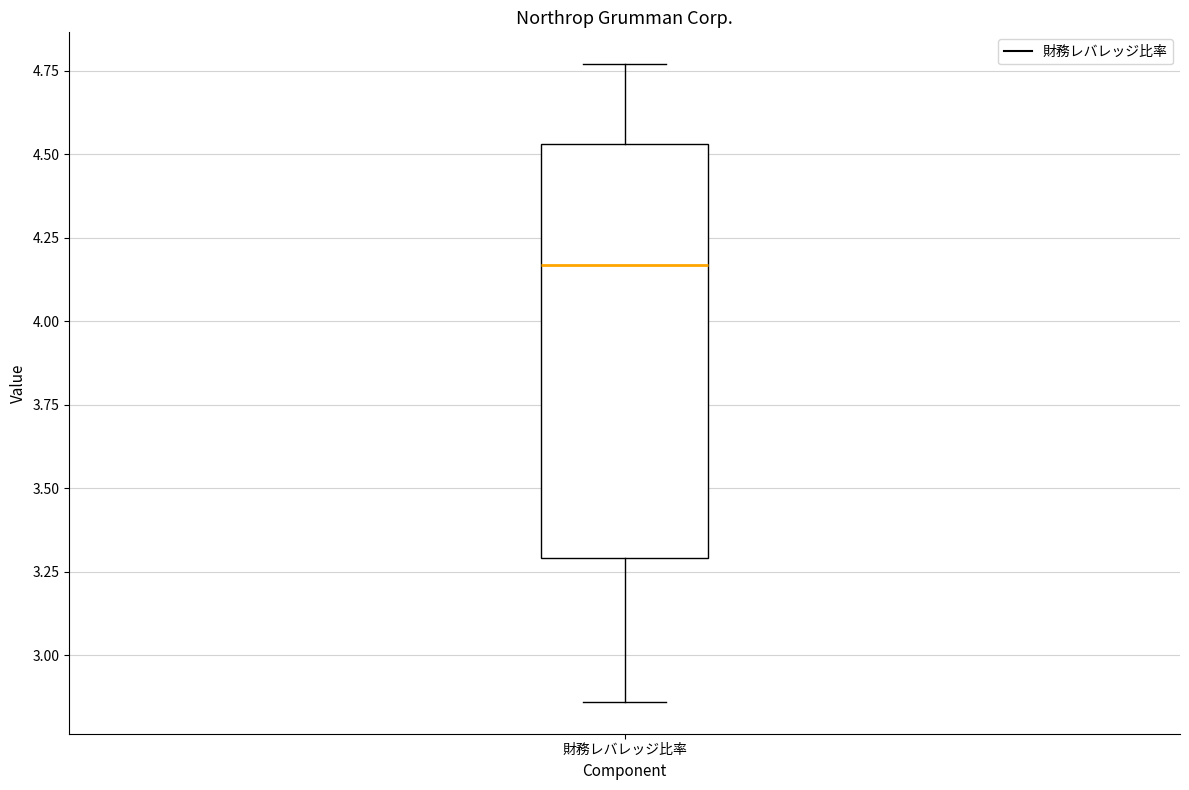

Transcribe this box plot: give where the median line is, the range the box spans, and where the two whiskers end, as read against the y-axis. The values are not printed on the chart, so give them approximately, as read against the axis.

median 4.15, box 3.30 to 4.55, whiskers 2.85 to 4.75